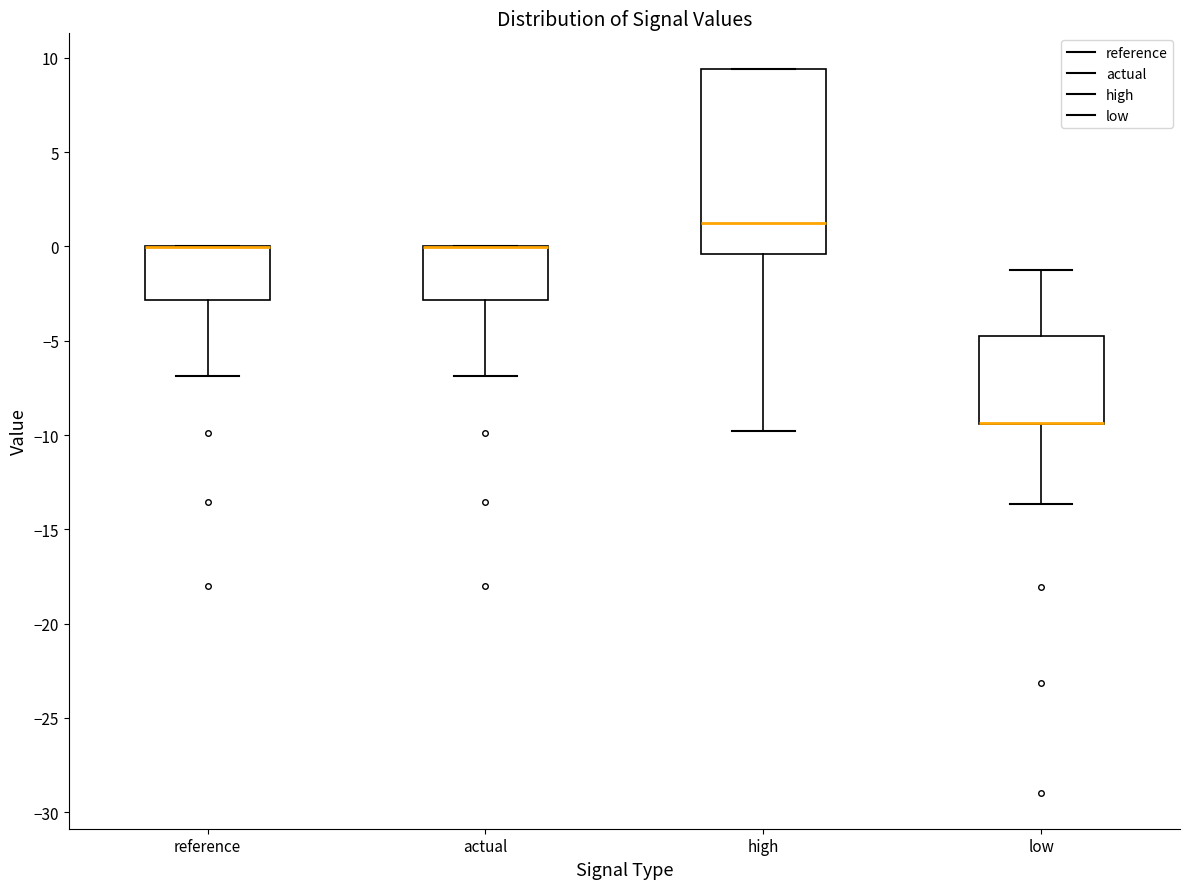

Which box is the tallest, from its lower edge to its upper edge?

high